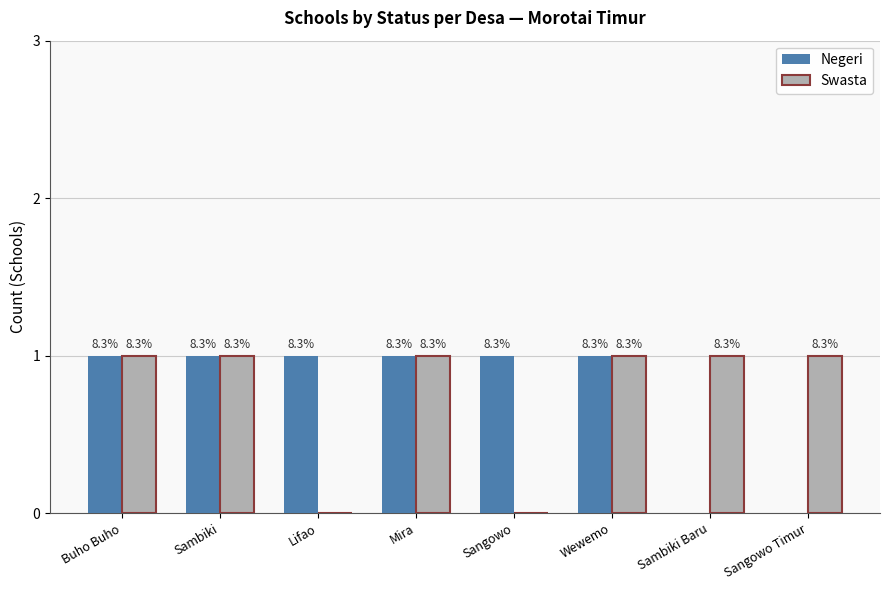

What is the sum of the Swasta values at Wewemo and Sambiki Baru?

2